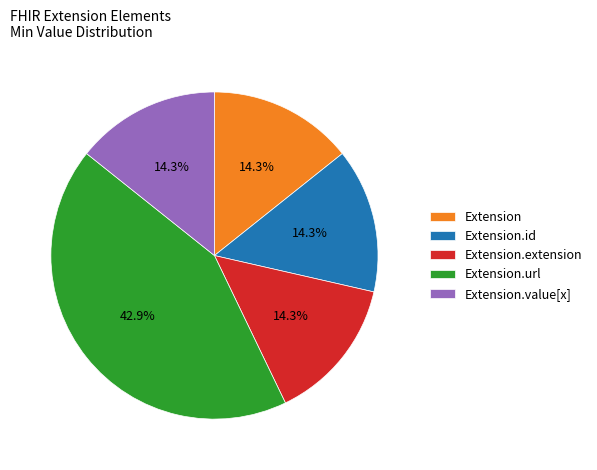

Approximately how many times larger is the value at Extension.extension compared to Extension.id?

1.0